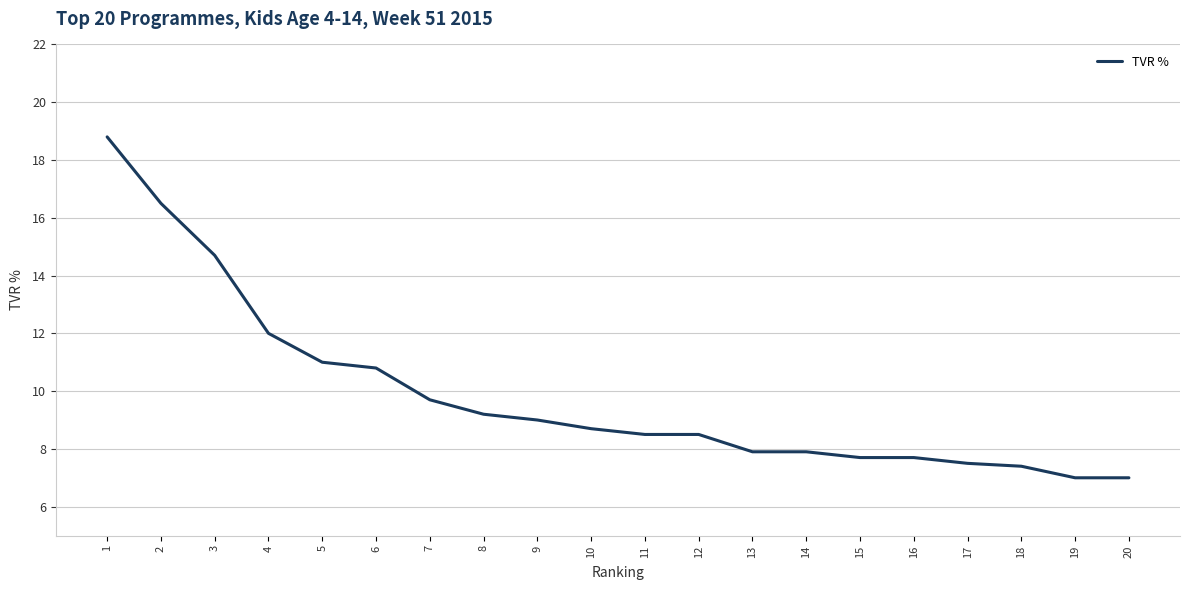

What is the average value?

9.9